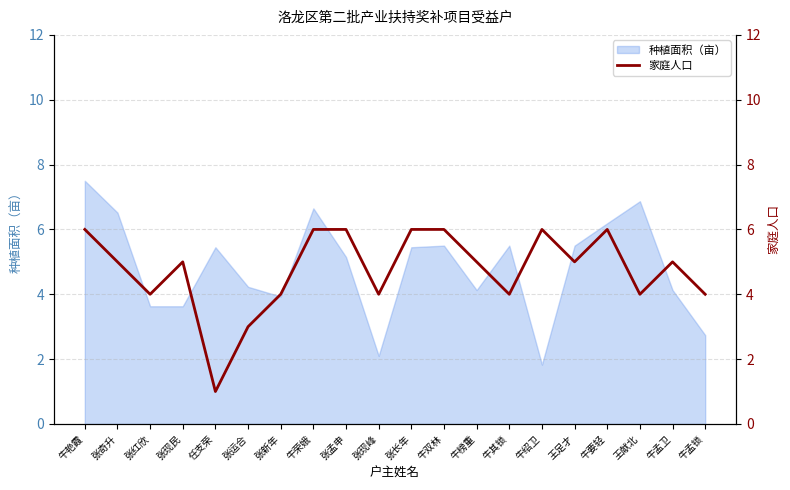

At which category does the data reach its first local valley?

张红欣